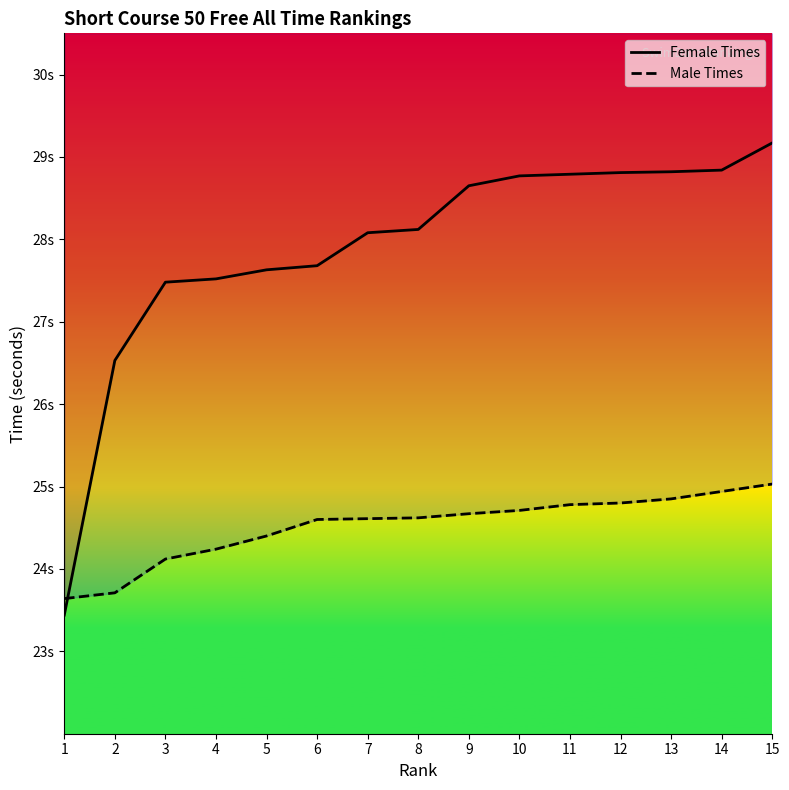

True or false: Female Times has a value of 28.8 at 14.

True